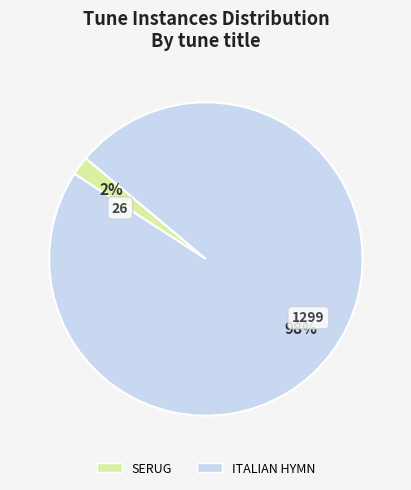

The SERUG slice represents 2% of the pie. True or false?

True